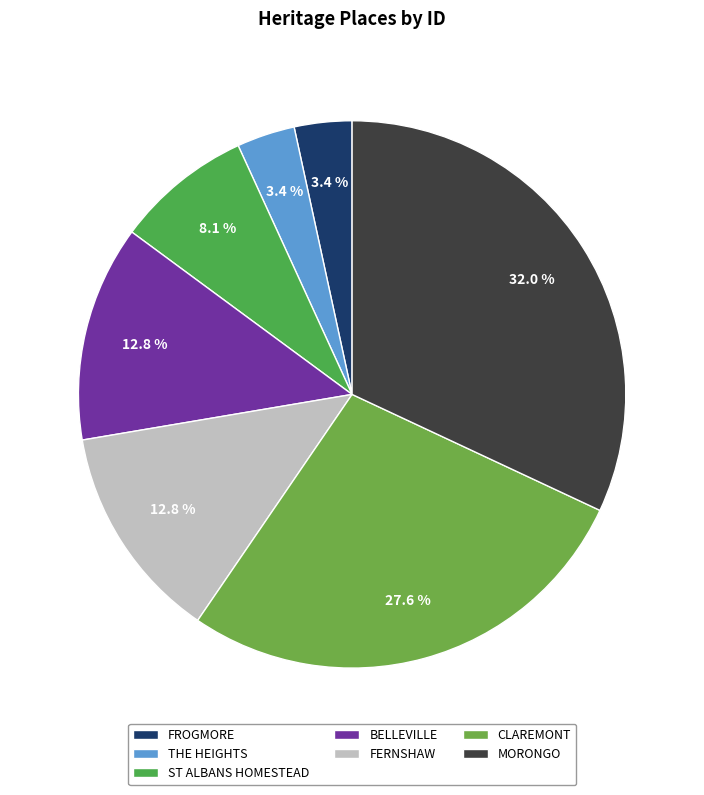

To the nearest percent, what is the difference between the FROGMORE and FERNSHAW slice percentages?

9%